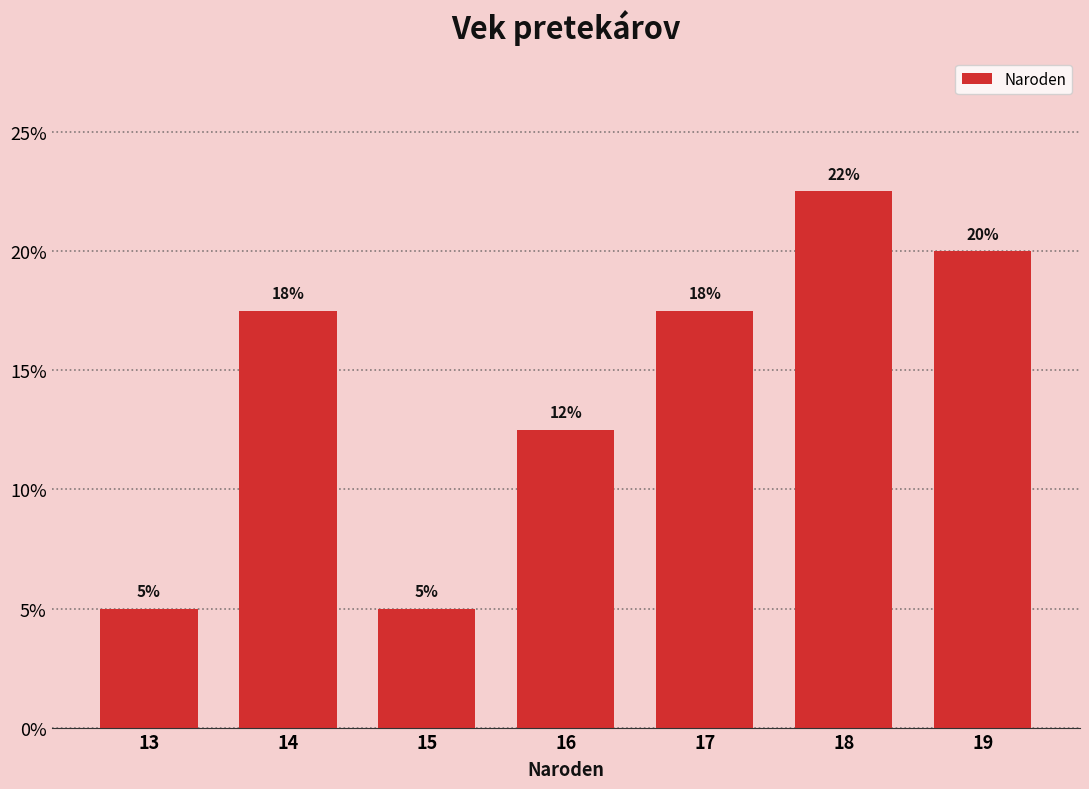

How many bars are there in total?

7